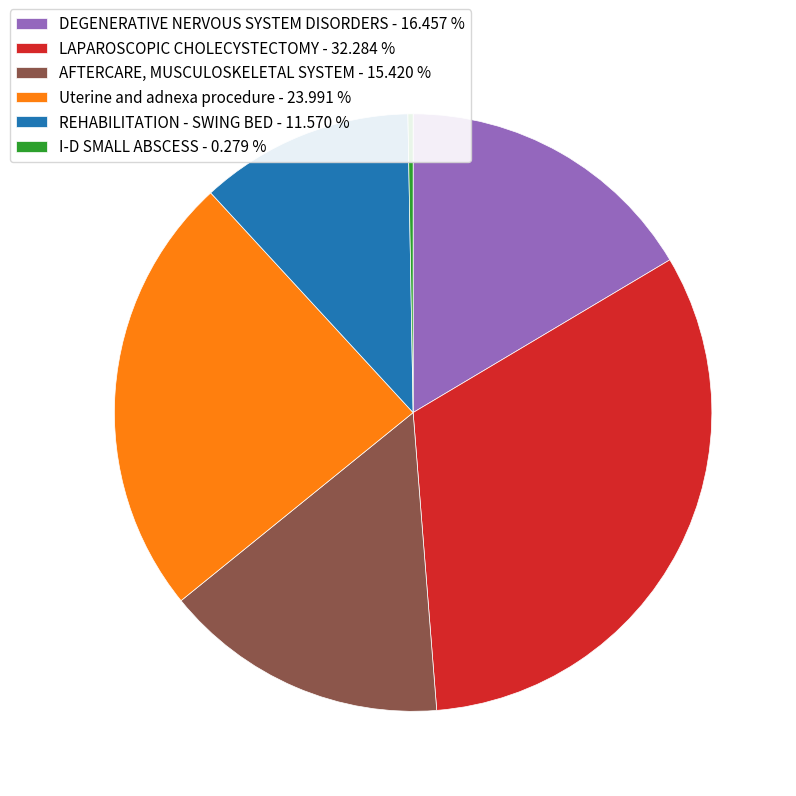

Does any single category account for the majority?

No